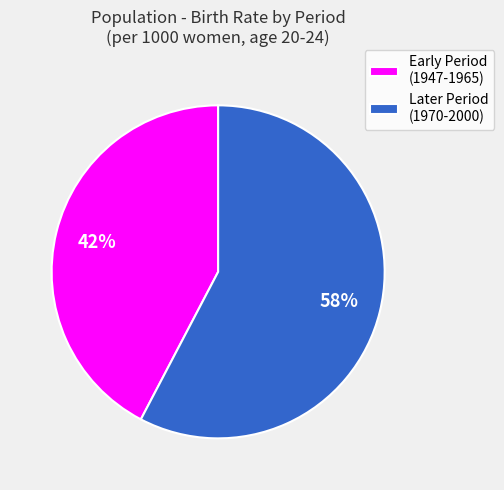

Do Later Period (1970-2000) and Early Period (1947-1965) together represent more than half of the pie?

Yes